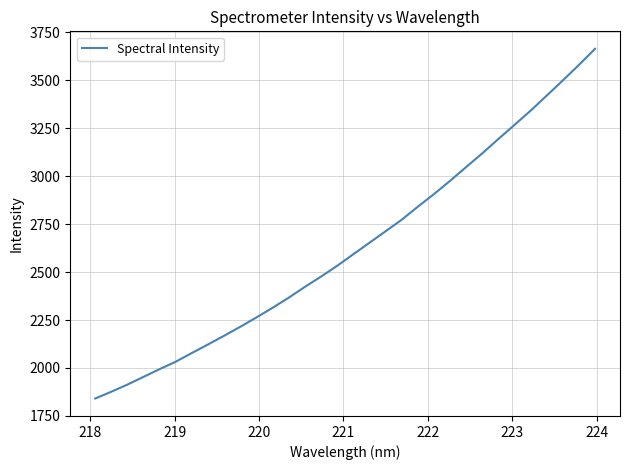

What is the maximum value shown in the chart?

3663.4